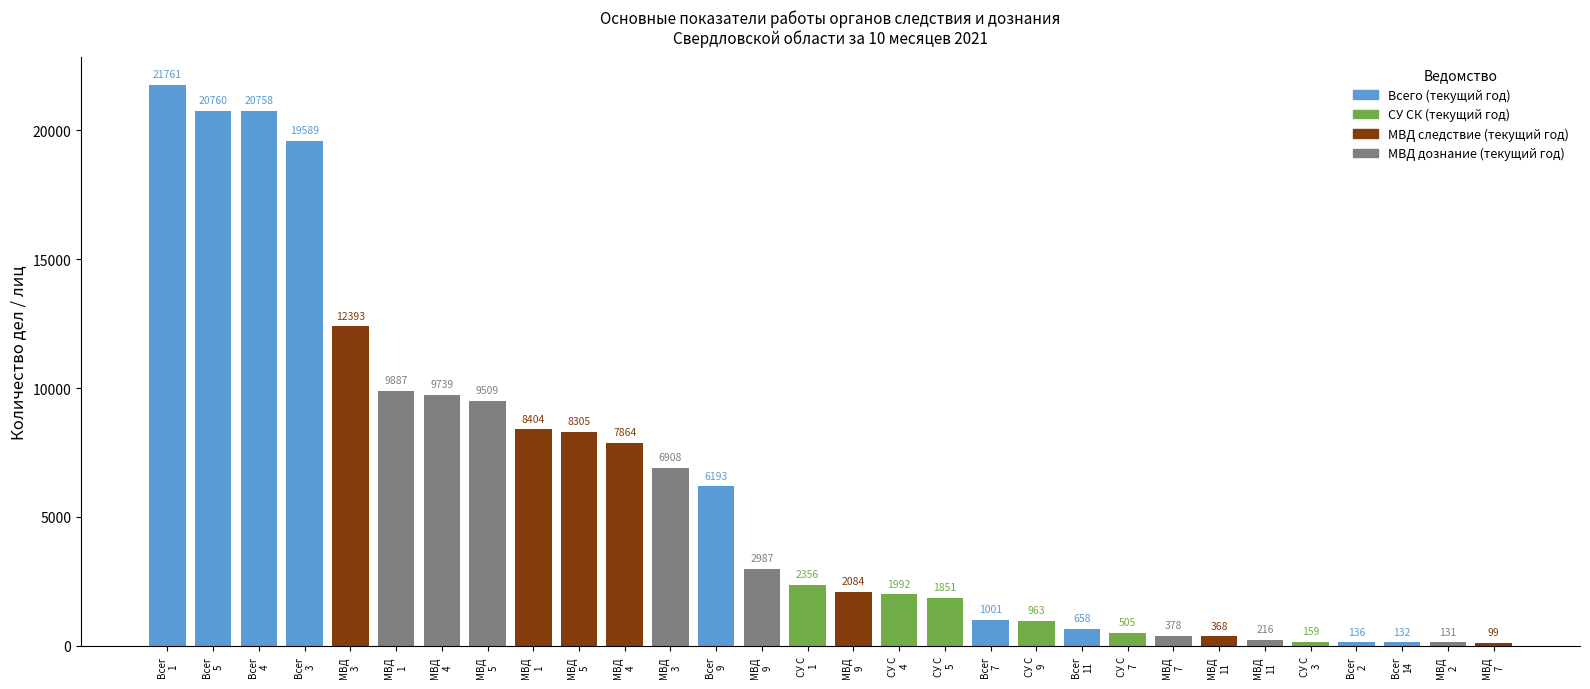

True or false: Всего (текущий год) has a value of 19589 at 3.

True